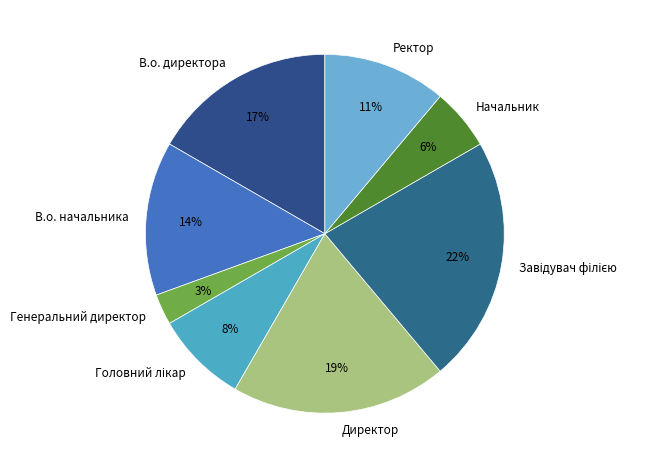

How many segments does this pie chart have?

8